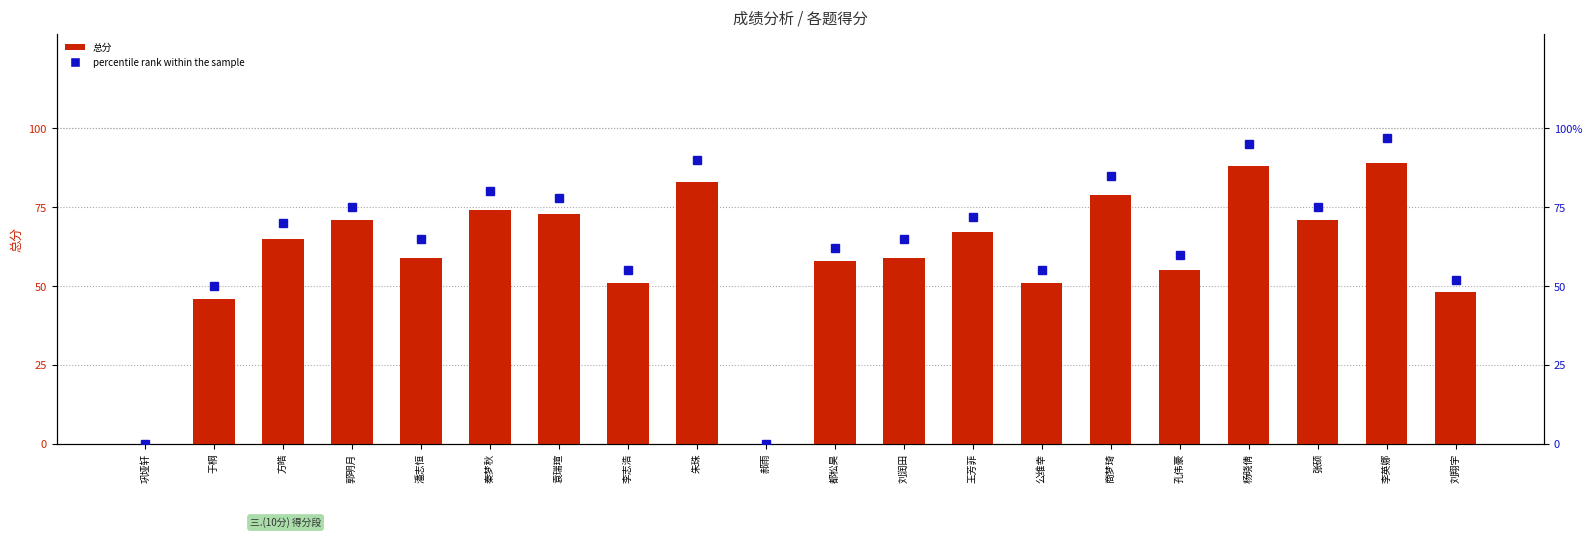

What is the value of the 总分 bar at the 2nd from the left?

46